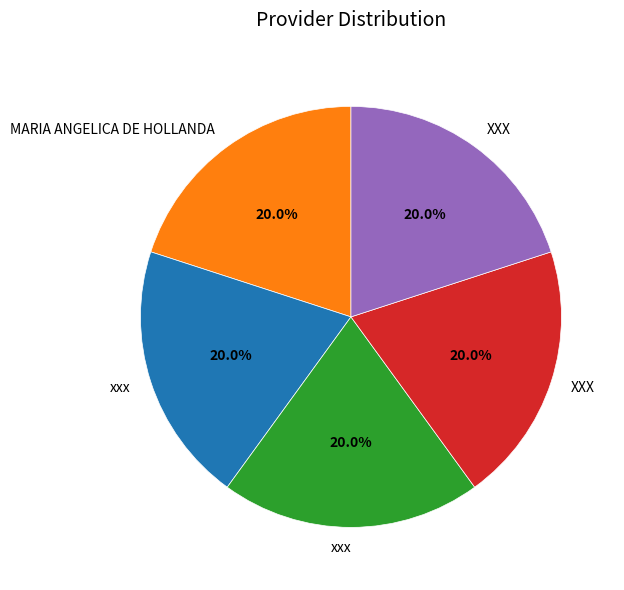

To the nearest percent, what is the average slice percentage?

20%